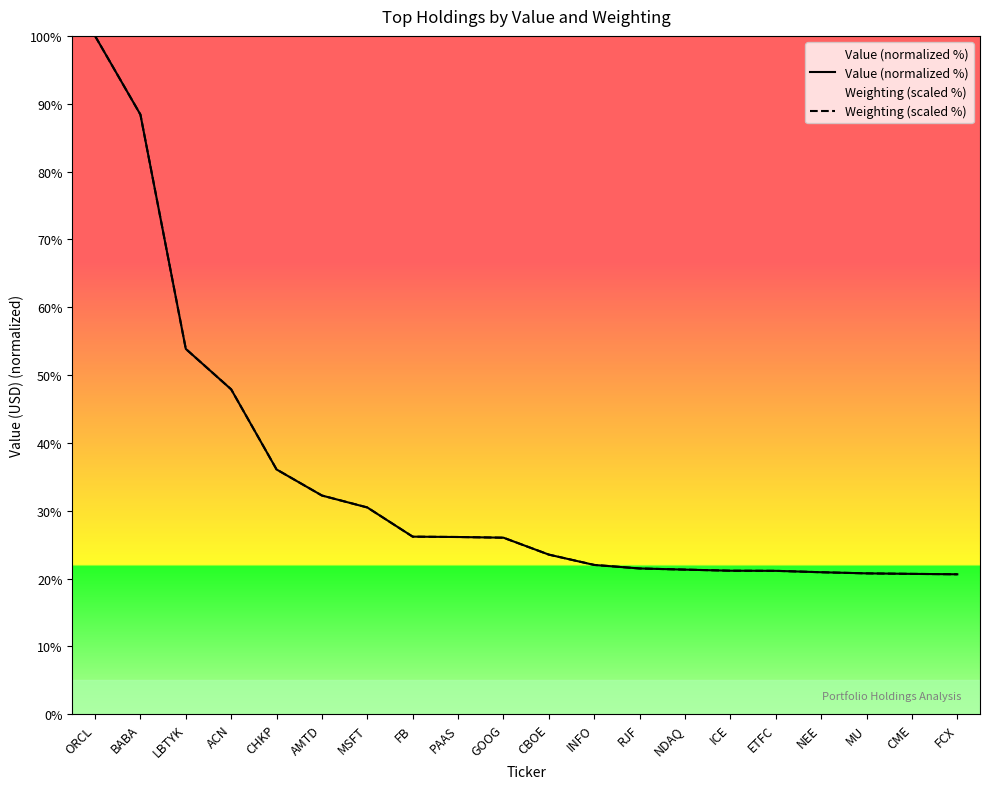

What is the difference between the Weighting (scaled %) values at ACN and ETFC?

26.8